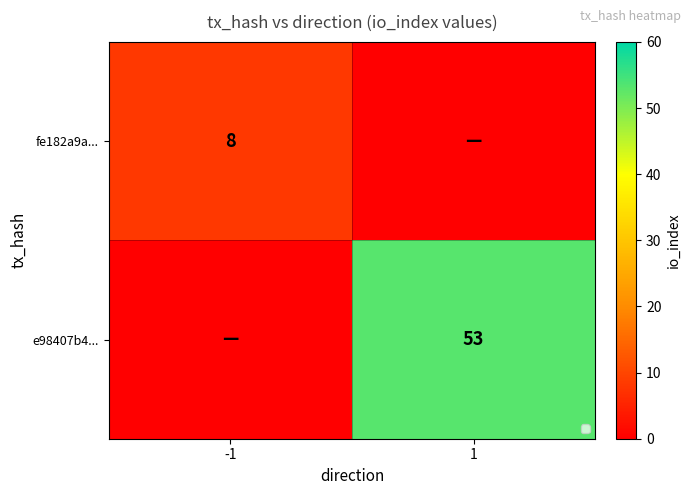

True or false: fe182a9a... has a value of 8 at -1.

True